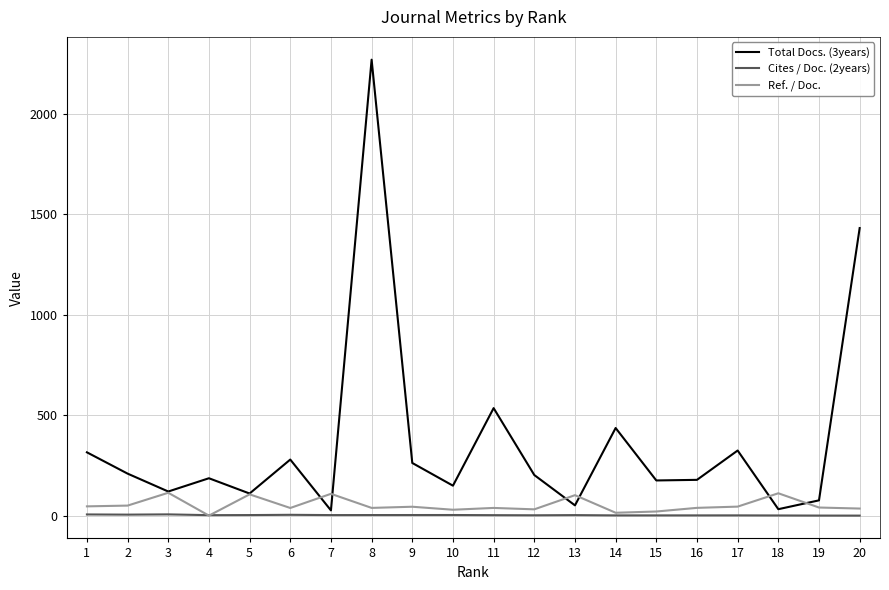

Is it true that Ref. / Doc. equals 111.2 at 18?

True